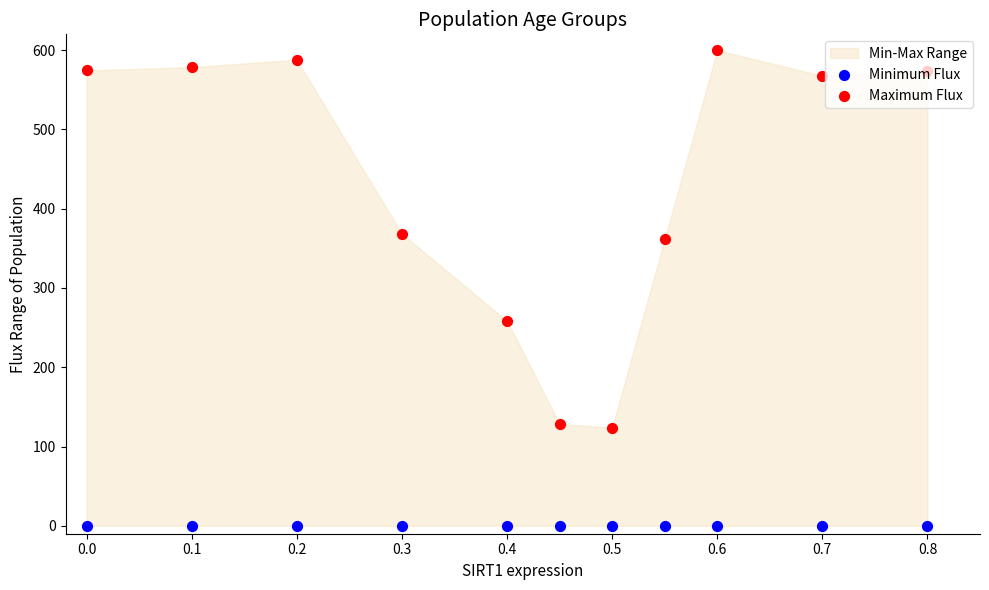

Which series contains the highest Y value?

Maximum Flux